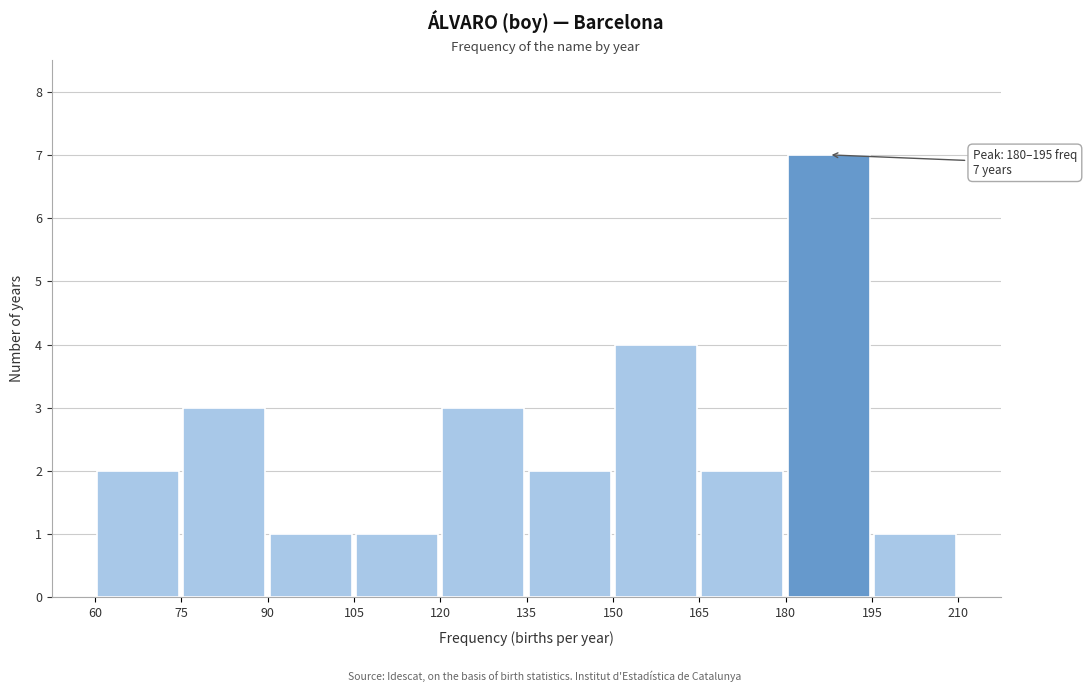

Which range on the x-axis has the tallest bar?

180 to 195